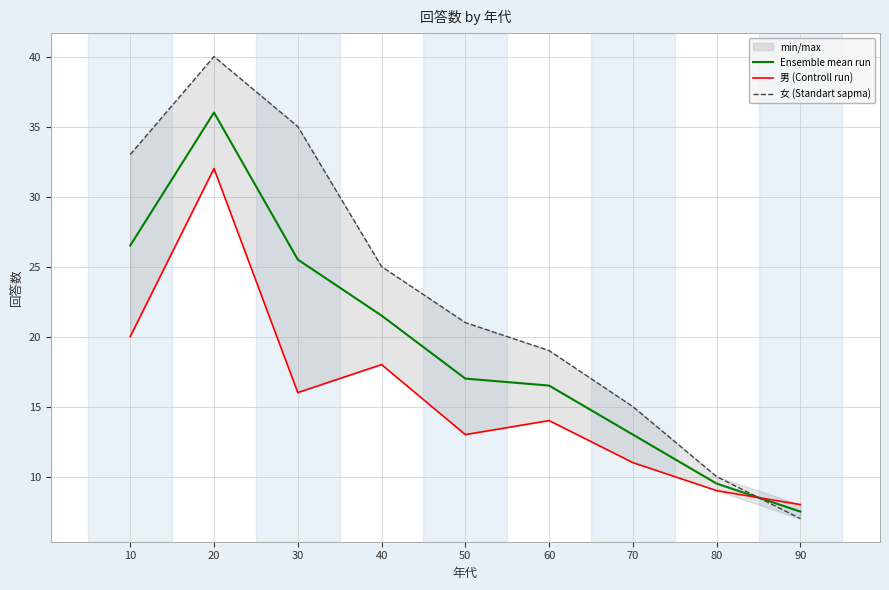

At which category does 女 (Standart sapma) reach its first local peak?

20